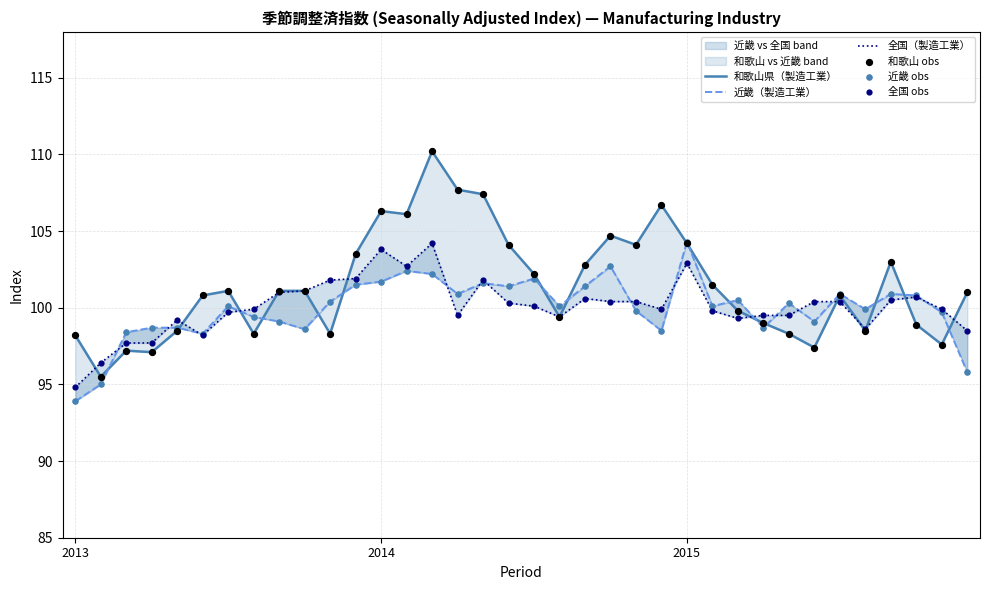

Which series reaches the minimum Y coordinate?

近畿（製造工業）